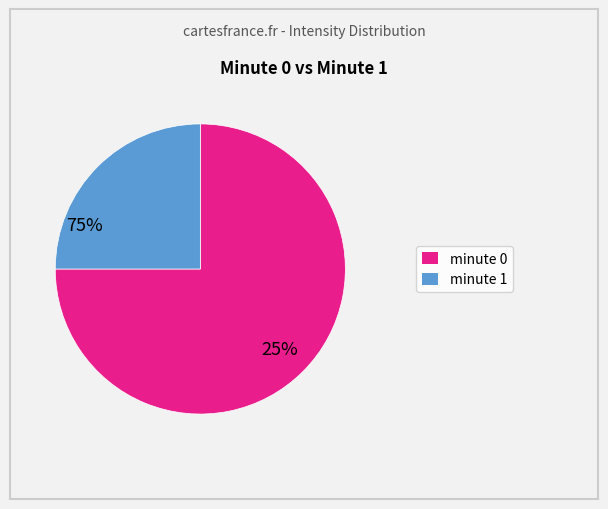

Is there a majority slice in this chart?

Yes